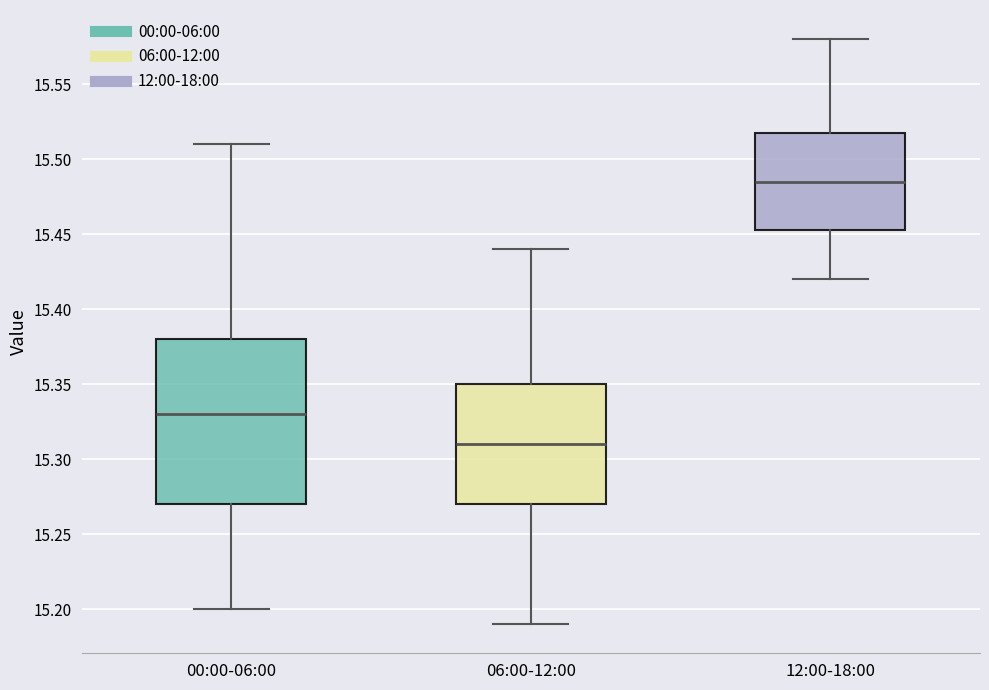

Which box is the tallest, from its lower edge to its upper edge?

00:00-06:00